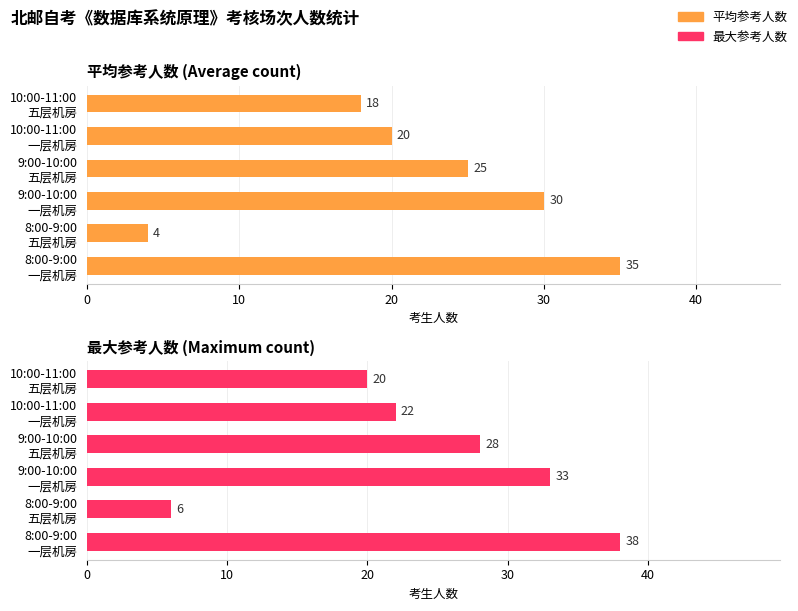

The value of 平均参考人数 (Average count) at 8:00-9:00 五层机房 is 1. True or false?

False